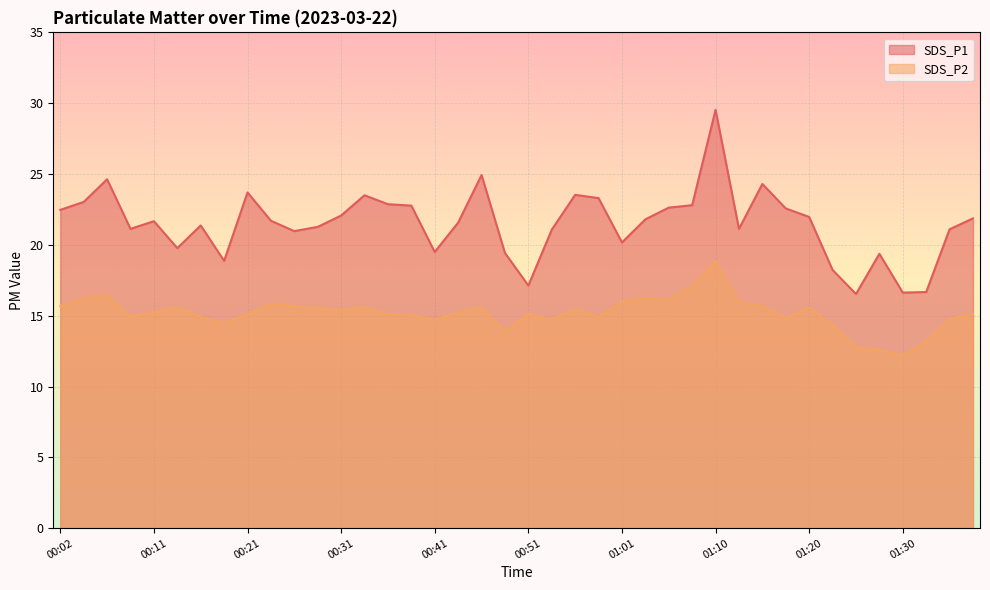

What is the total value across all series at 00:26?

36.6